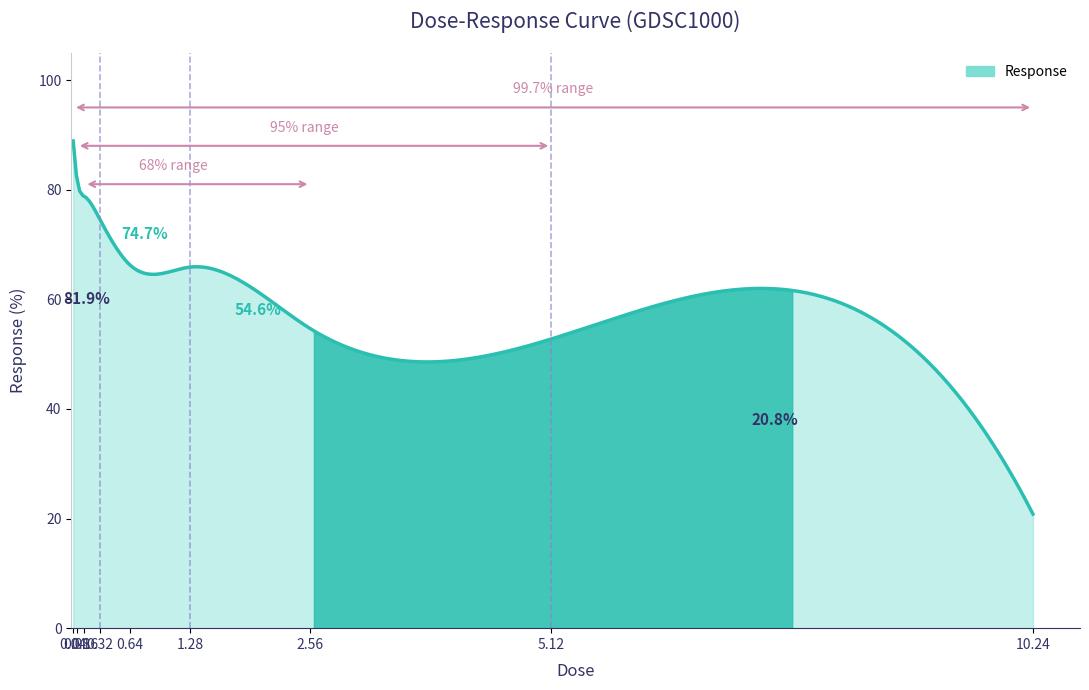

What is the maximum value shown in the chart?

88.9